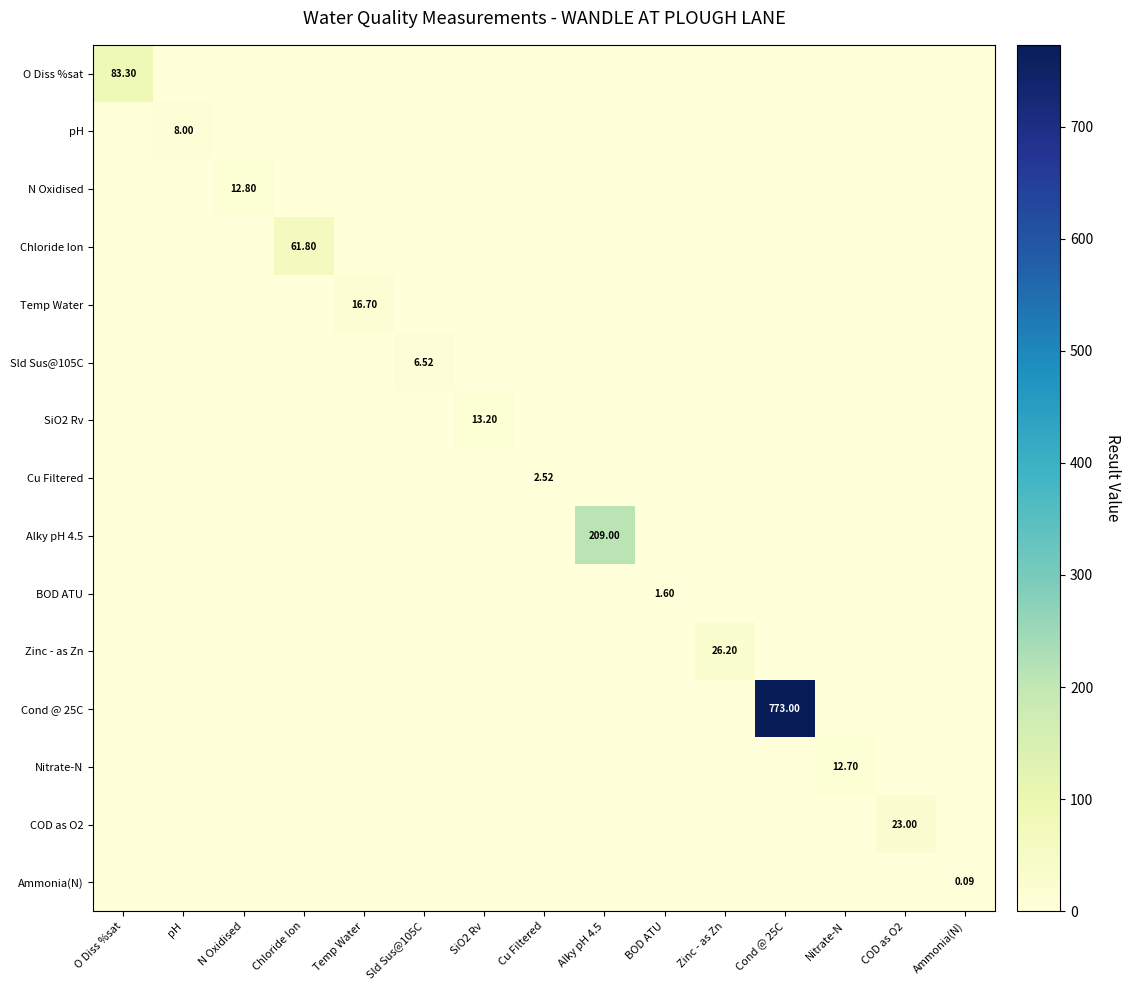

At which label does Nitrate-N reach its minimum?

O Diss %sat